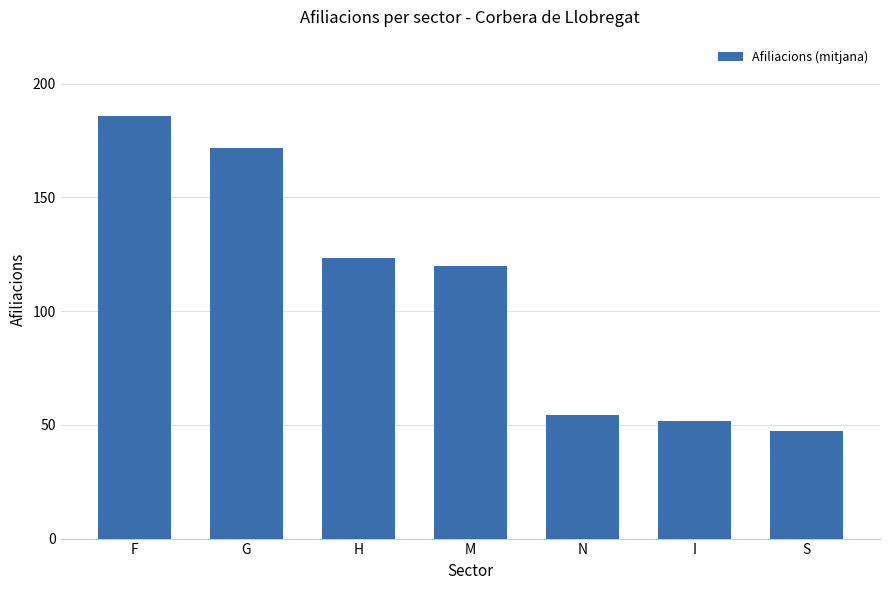

What is the smallest value displayed?

47.5